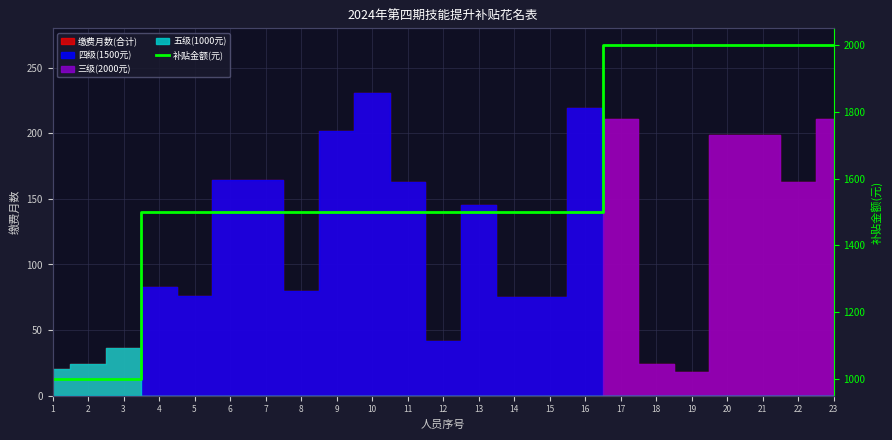

Reading left to right, list all the values displayed in this chart.

1000	1000	1000	1500	1500	1500	1500	1500	1500	1500	1500	1500	1500	1500	1500	1500	2000	2000	2000	2000	2000	2000	2000